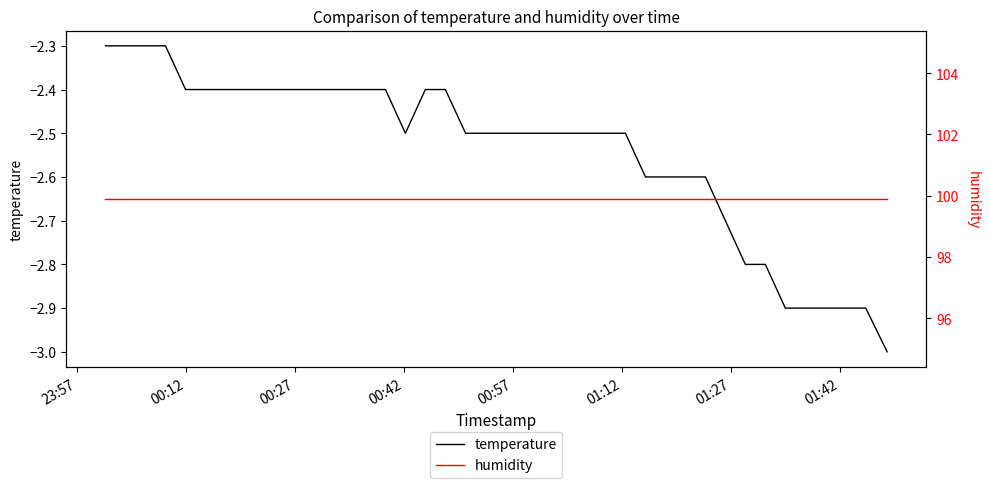

What is the lowest value of the temperature series?

-3.0